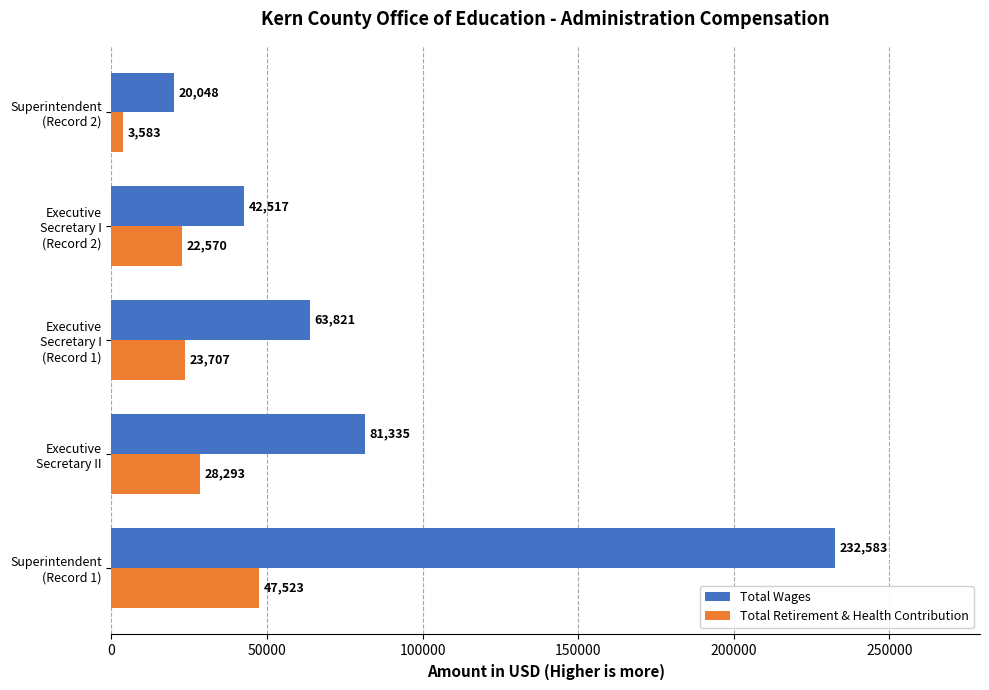

List the series in order of their overall mean, highest first.

Total Wages, Total Retirement & Health Contribution